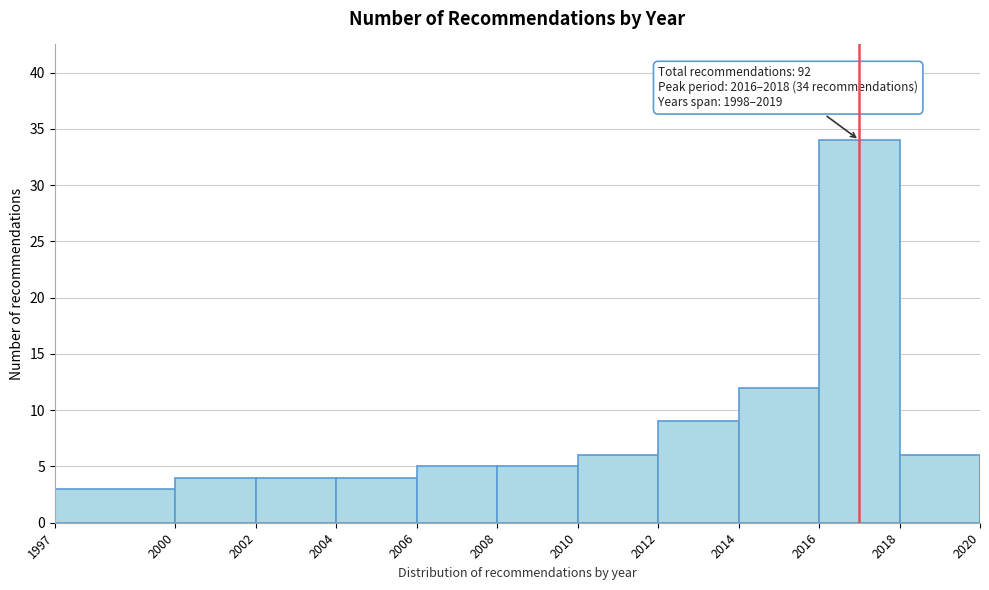

Over which range of the x-axis is the bar tallest?

2016 to 2018